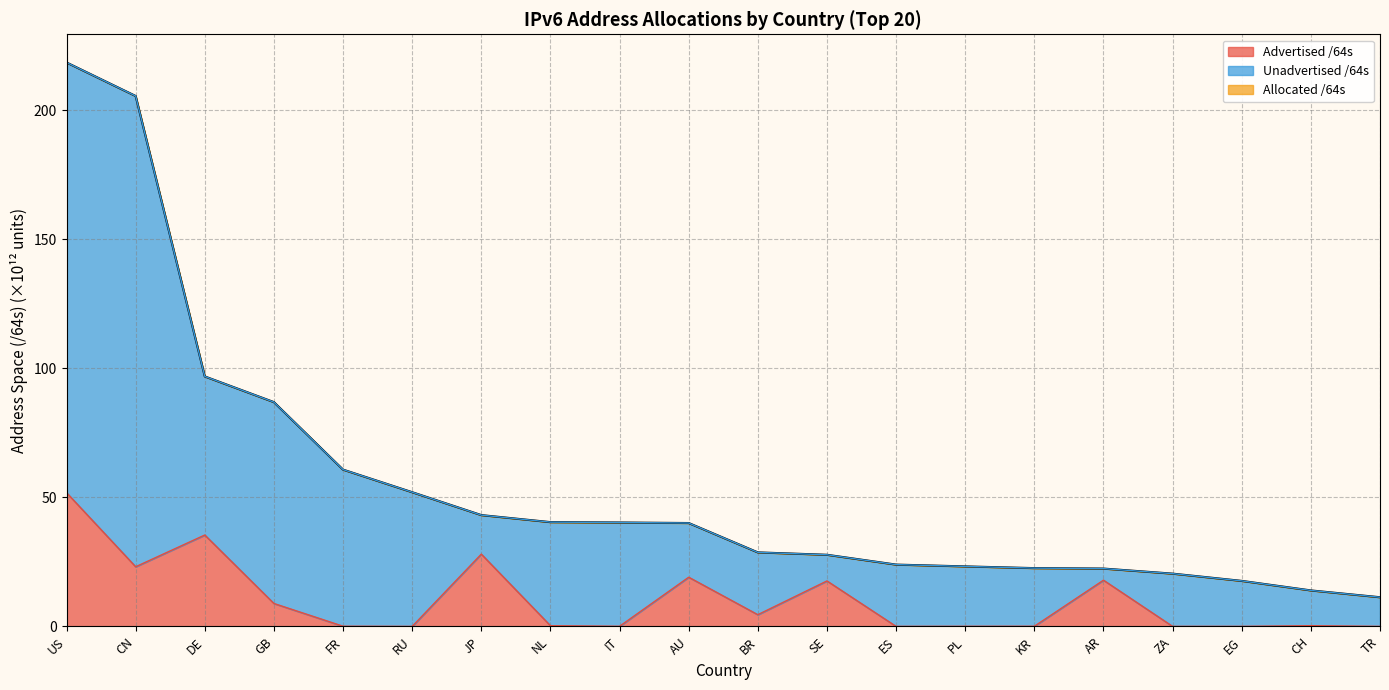

What is the total value across all series at KR?

22.6